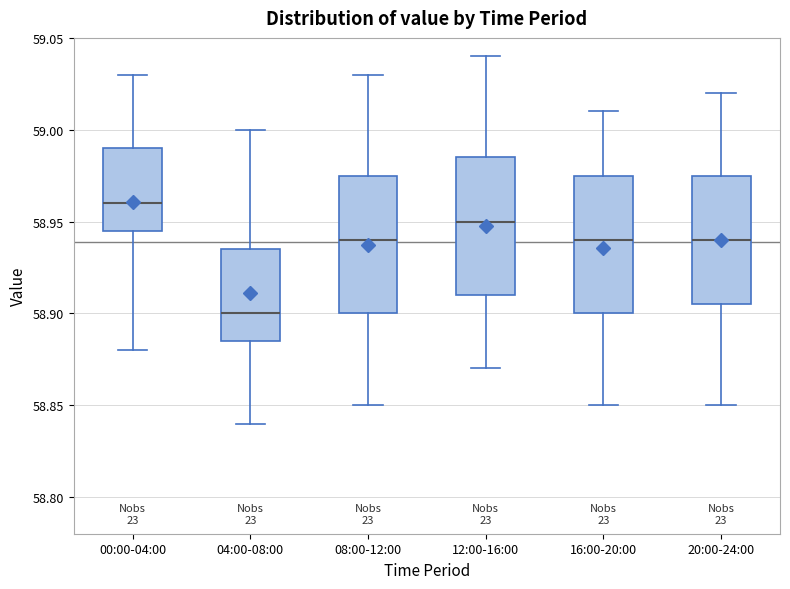

Reading left to right, transcribe this box plot: for each box, give where its median line is, the range the box spans, and where its two whiskers end, as read against the y-axis. The values are not printed on the chart, so give them approximately, as read against the axis.

00:00-04:00: median 58.960, box 58.945 to 58.990, whiskers 58.880 to 59.030
04:00-08:00: median 58.900, box 58.885 to 58.935, whiskers 58.840 to 59.000
08:00-12:00: median 58.940, box 58.900 to 58.975, whiskers 58.850 to 59.030
12:00-16:00: median 58.950, box 58.910 to 58.985, whiskers 58.870 to 59.040
16:00-20:00: median 58.940, box 58.900 to 58.975, whiskers 58.850 to 59.010
20:00-24:00: median 58.940, box 58.905 to 58.975, whiskers 58.850 to 59.020